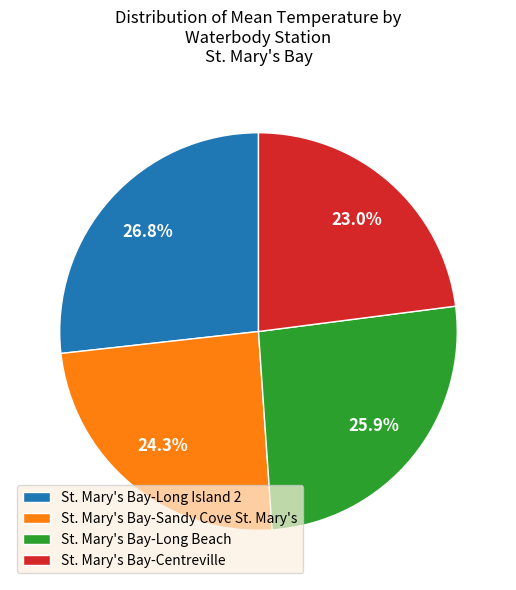

Does St. Mary's Bay-Sandy Cove St. Mary's account for over 50% of the chart?

No